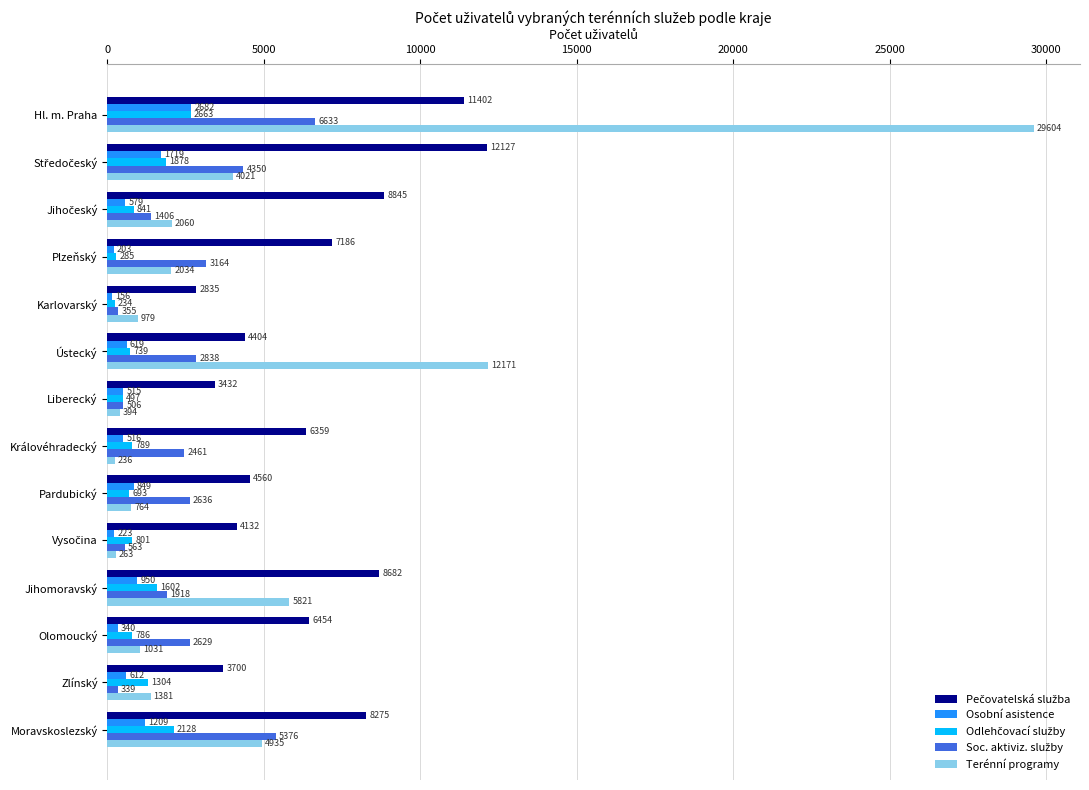

What value does the Osobní asistence series have at Ústecký?

619